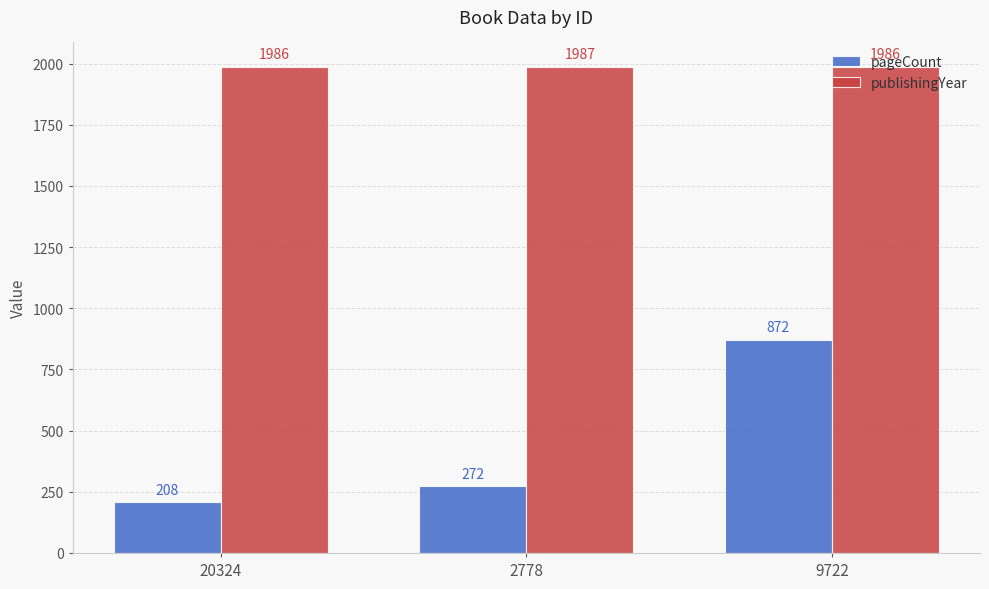

What is the average value of the pageCount series?

451